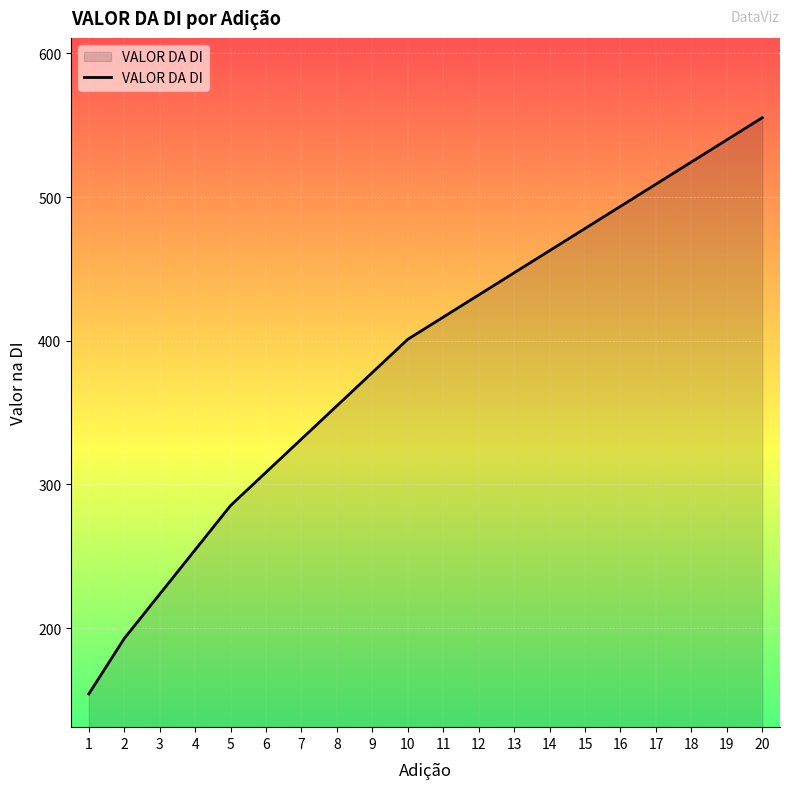

What is the sum of all values?

7742.8